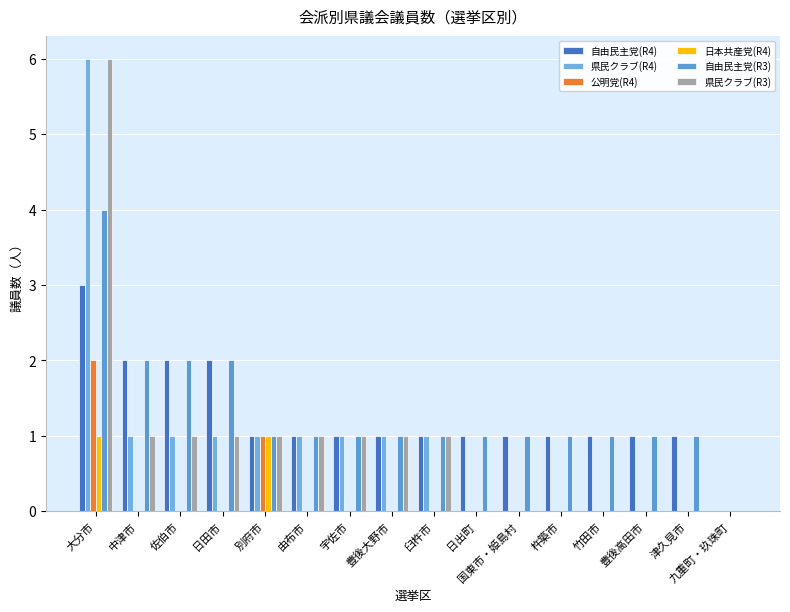

Are the bars grouped side by side (vs. stacked)?

Yes